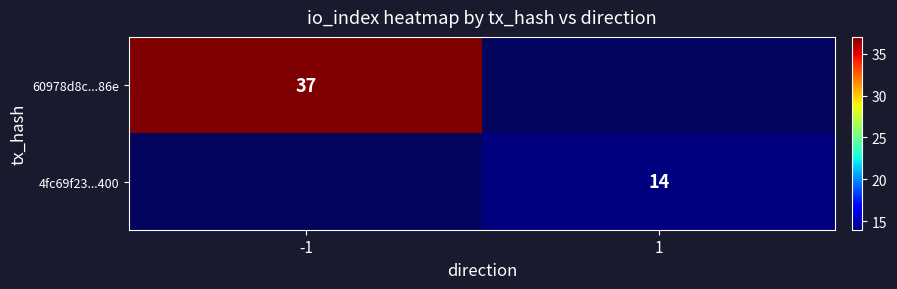

True or false: 60978d8c...86e has a value of 22 at -1.

False